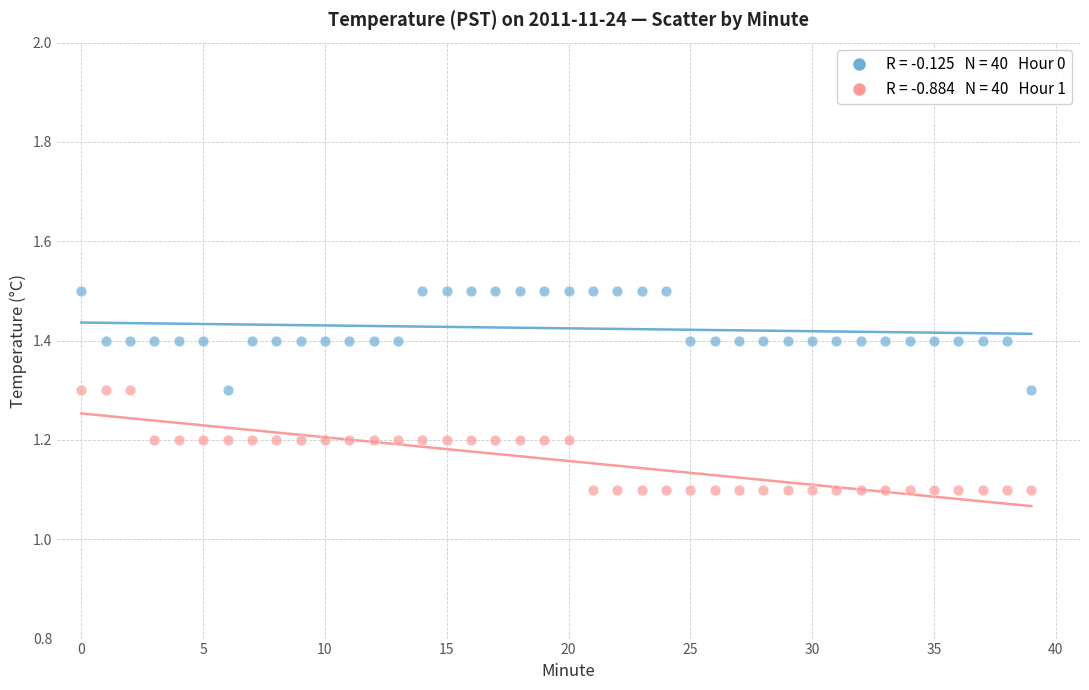

Across all data points, what is the range of Y values (max minus min)?

0.4